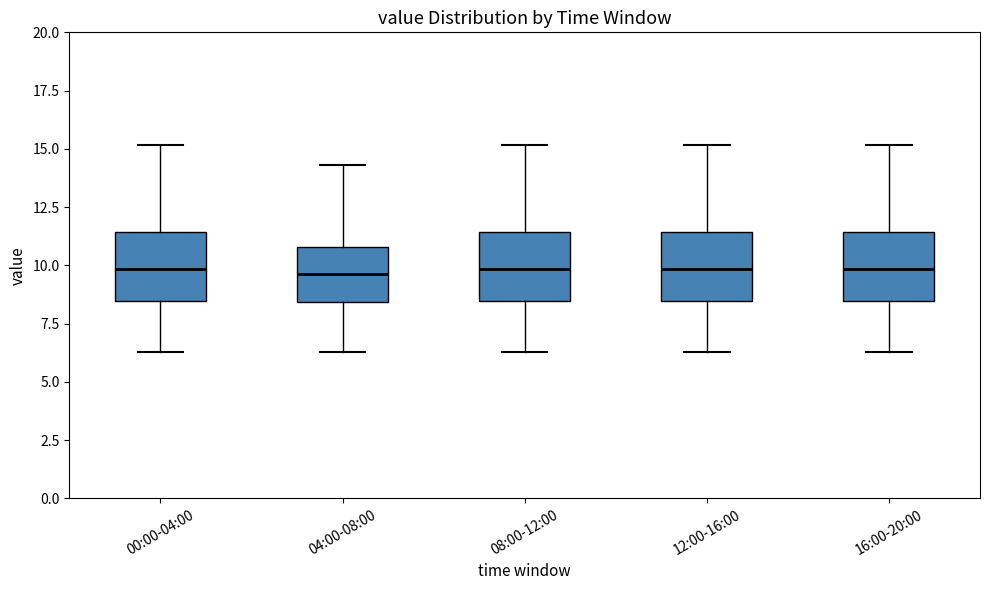

Reading left to right, read every box against the y-axis: the position of its median line, the range the box covers, and the ends of its whiskers. The values are not printed on the chart, so give them approximately, as read against the axis.

00:00-04:00: median 10.0, box 8.5 to 11.5, whiskers 6.5 to 15.0
04:00-08:00: median 9.5, box 8.5 to 11.0, whiskers 6.5 to 14.5
08:00-12:00: median 10.0, box 8.5 to 11.5, whiskers 6.5 to 15.0
12:00-16:00: median 10.0, box 8.5 to 11.5, whiskers 6.5 to 15.0
16:00-20:00: median 10.0, box 8.5 to 11.5, whiskers 6.5 to 15.0